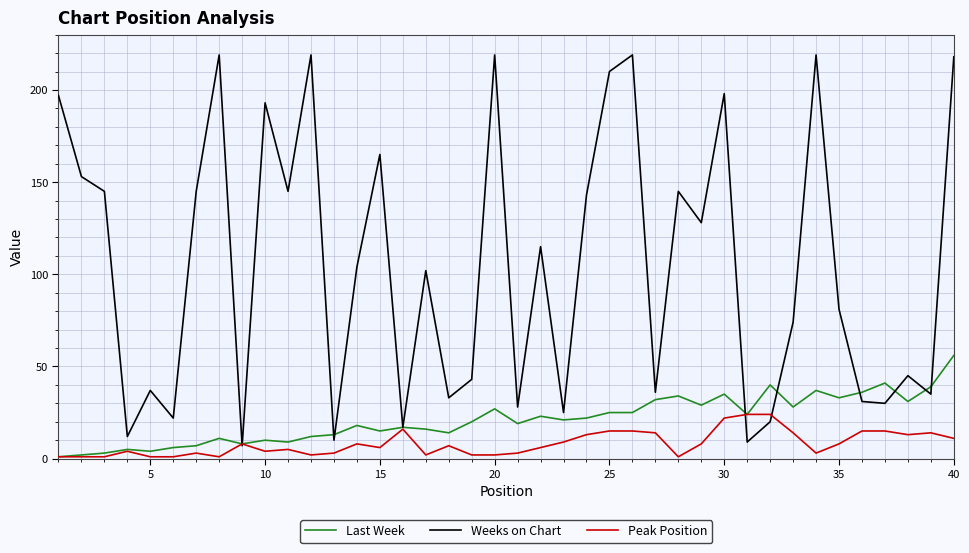

Which series has the largest total across all categories?

Weeks on Chart